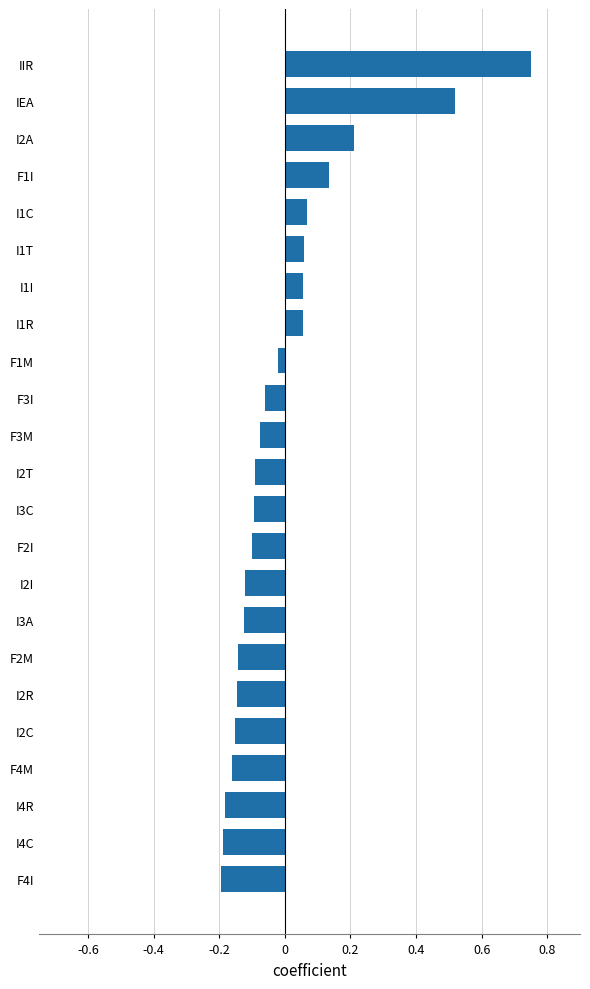

Where is the data nearest to the value 0?

F1M